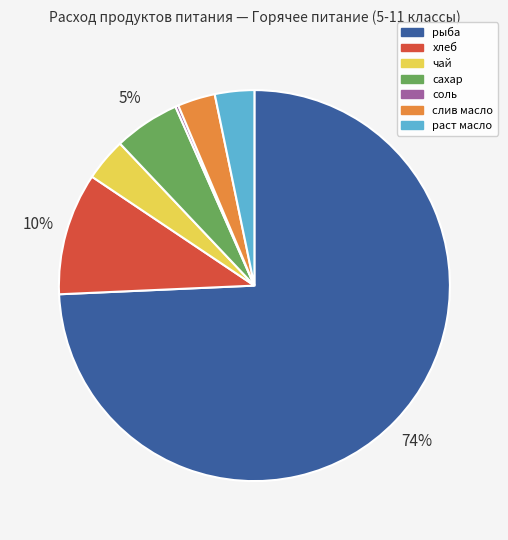

What is the ratio of the value at слив масло to the value at раст масло?

1.0